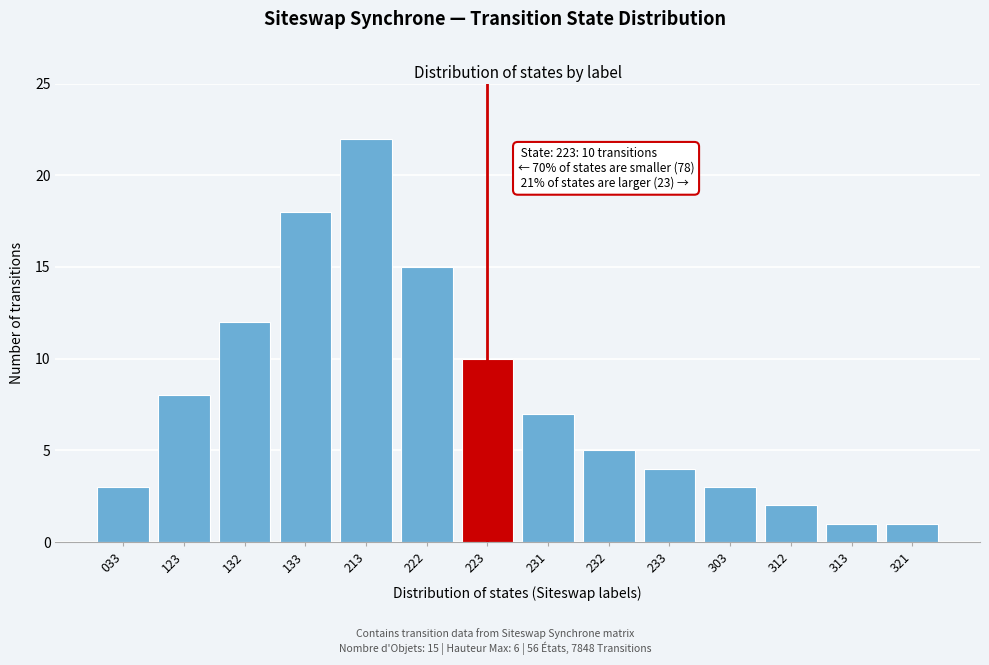

Reading right to left, transcribe all the data shown in this chart.

1	1	2	3	4	5	7	10	15	22	18	12	8	3